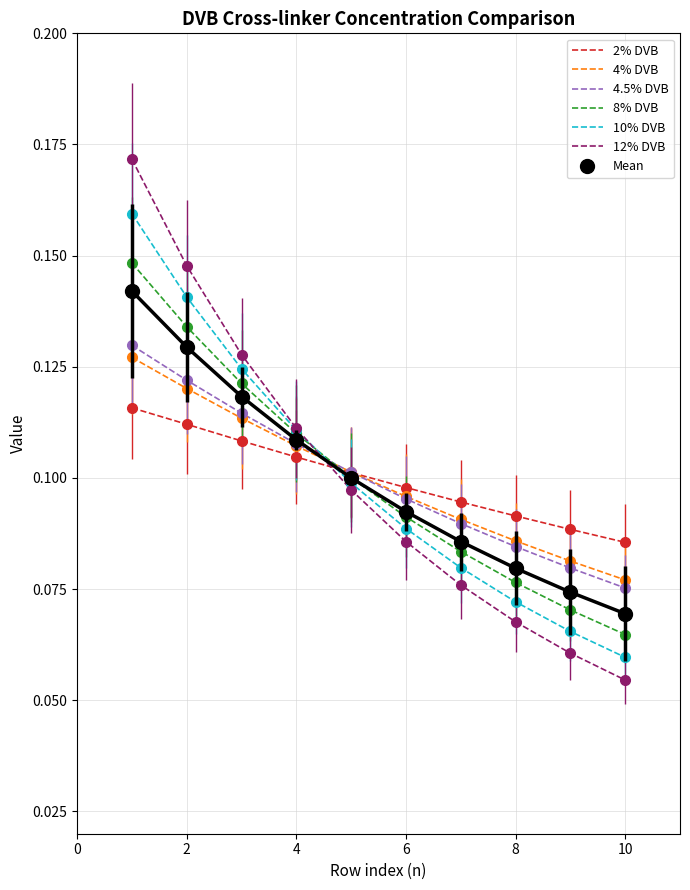

Which series has the largest range (max minus min)?

12% DVB